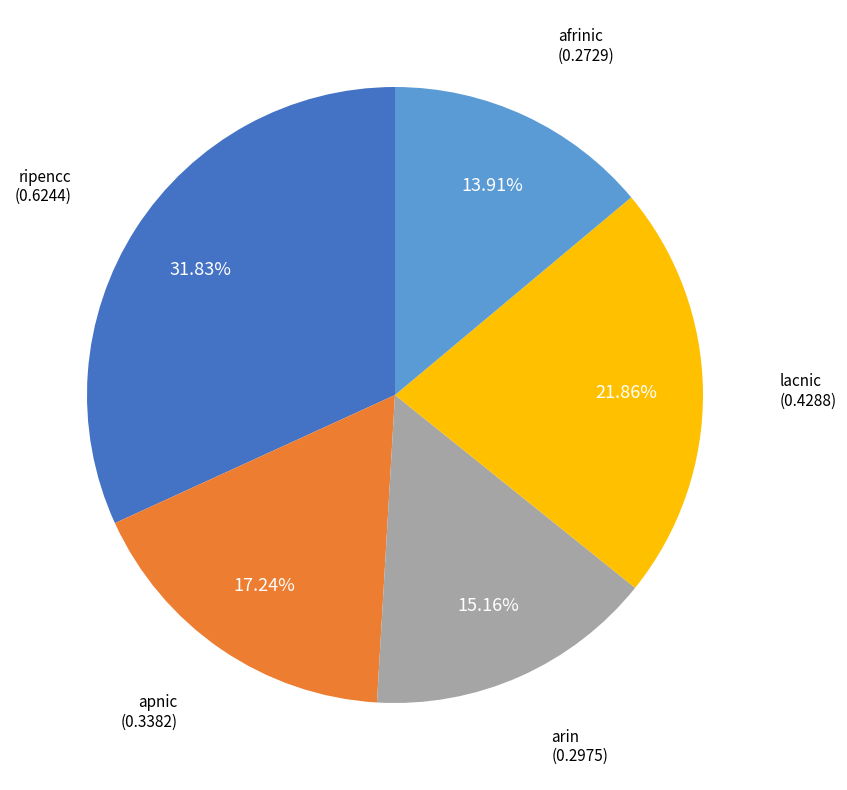

To the nearest percent, what portion does lacnic represent?

22%